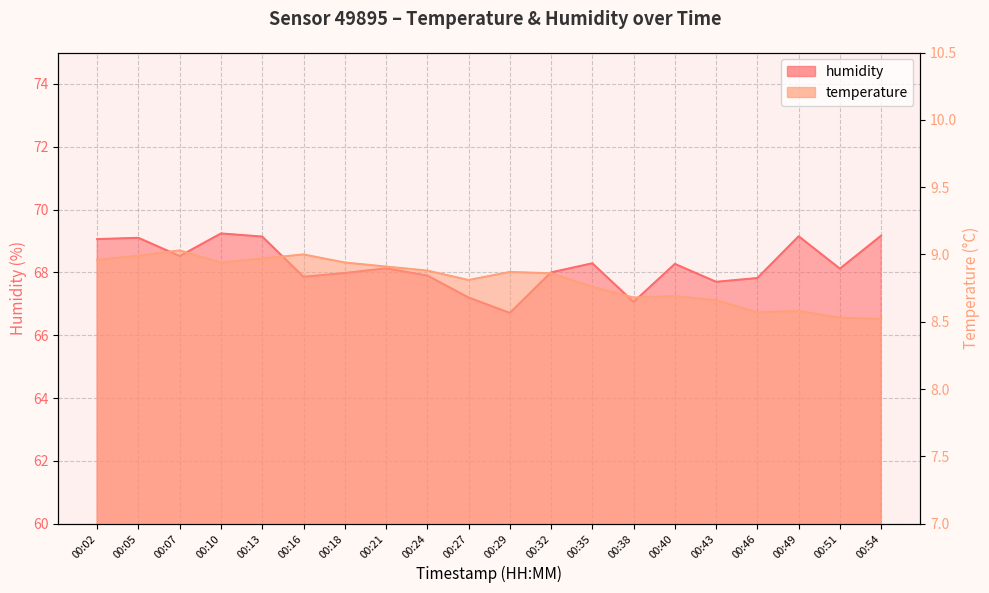

Is it true that humidity equals 98.8 at 00:13?

False